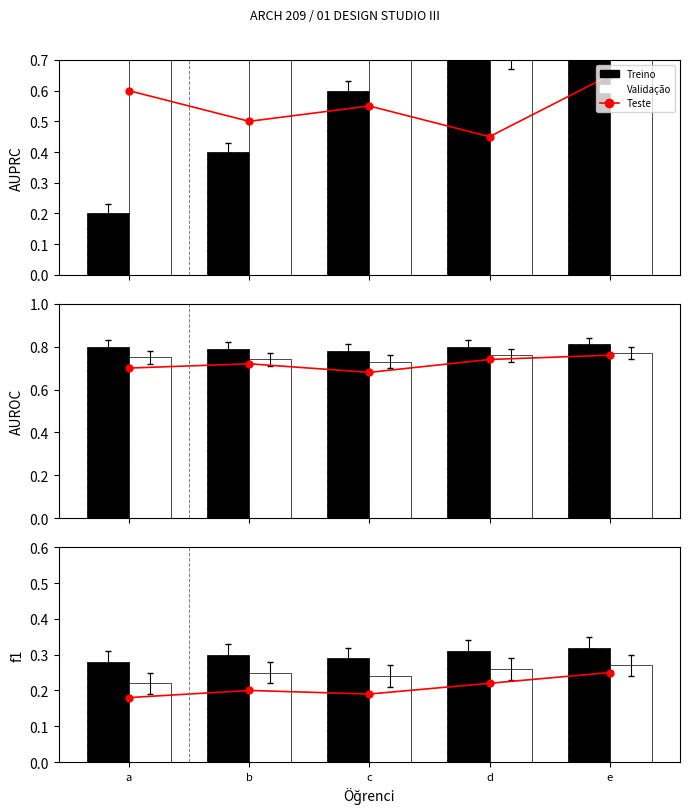

Rank the series by their maximum value, from highest to lowest.

Treino, Validação, Teste